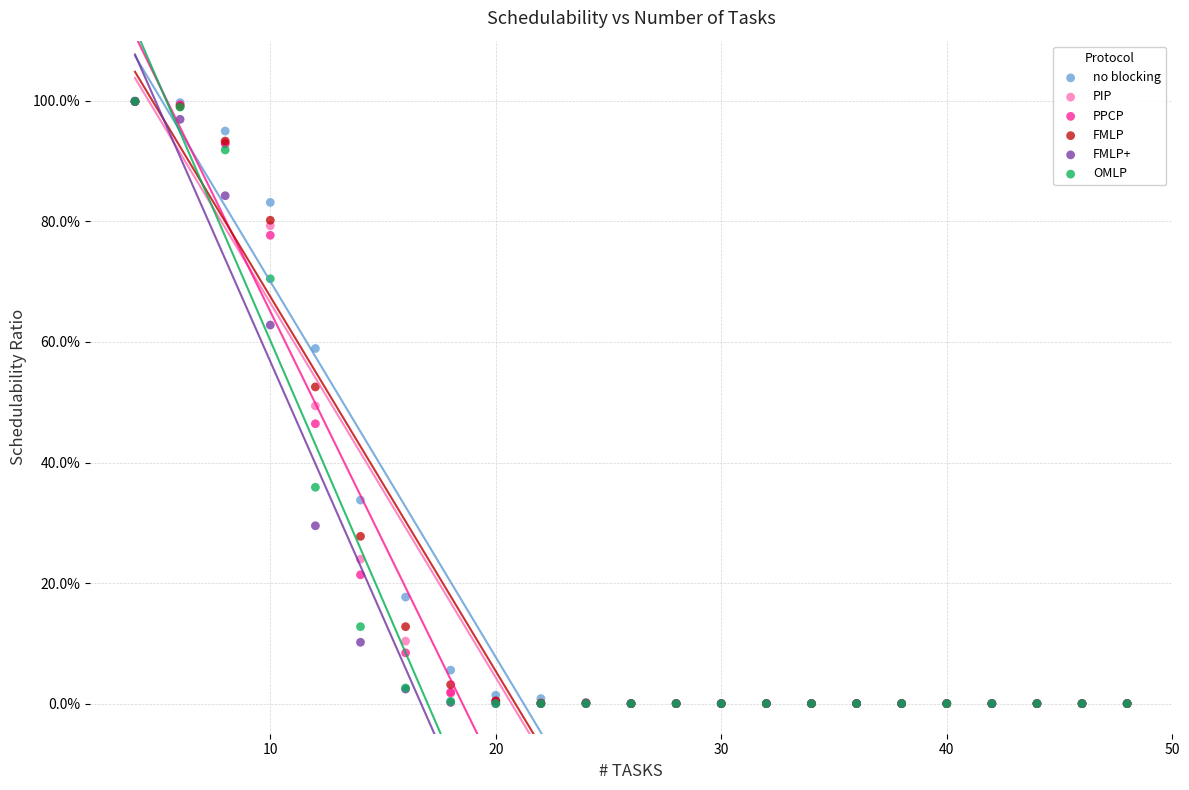

What are all the series names shown in the legend?

no blocking, PIP, PPCP, FMLP, FMLP+, OMLP